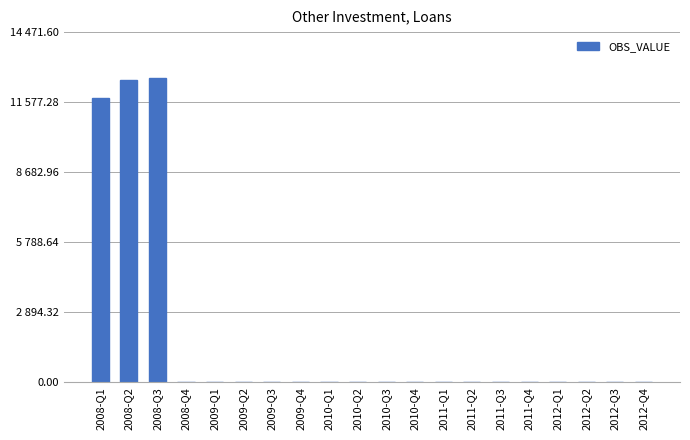

Where is the data nearest to the value 6292?

2008-Q1